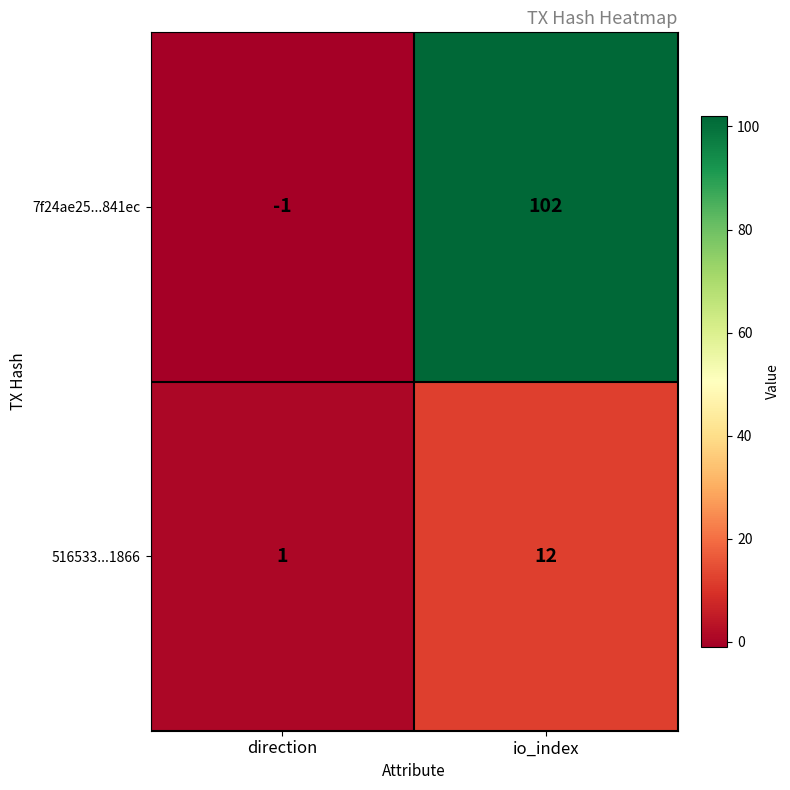

The value of 516533...1866 at direction is 2. True or false?

False